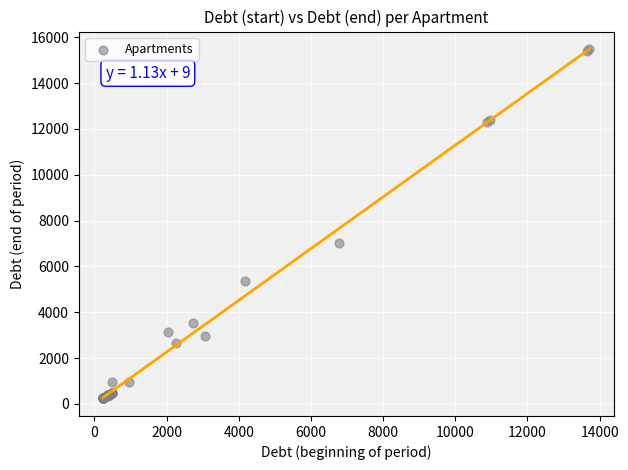

What Y value in the scatter plot is closest to 7863?

7032.7